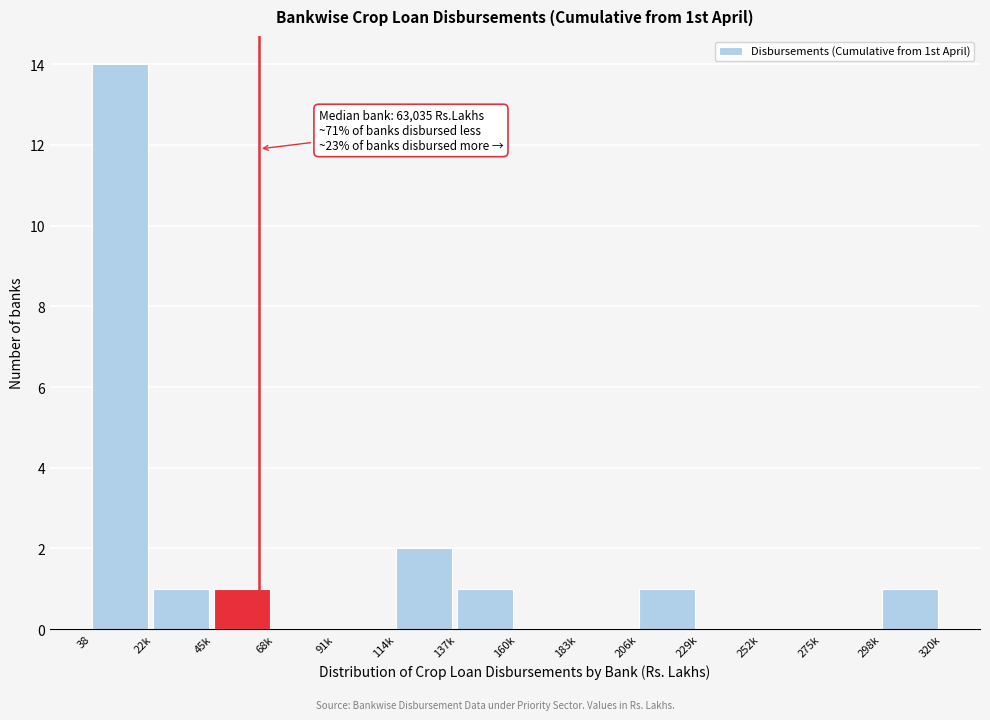

Reading left to right, extract all data points from this chart.

38=14	22k=1	45k=1	68k=0	91k=0	114k=2	137k=1	160k=0	183k=0	206k=1	229k=0	252k=0	275k=0	298k=1